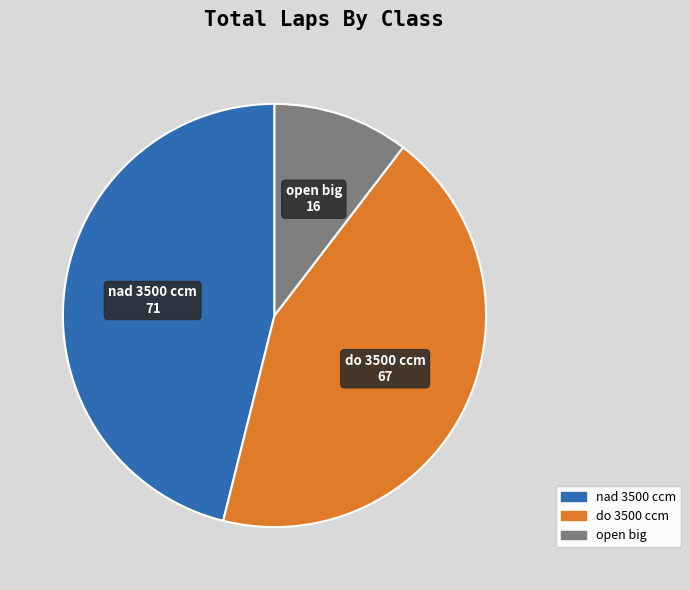

Is there a majority slice in this chart?

No